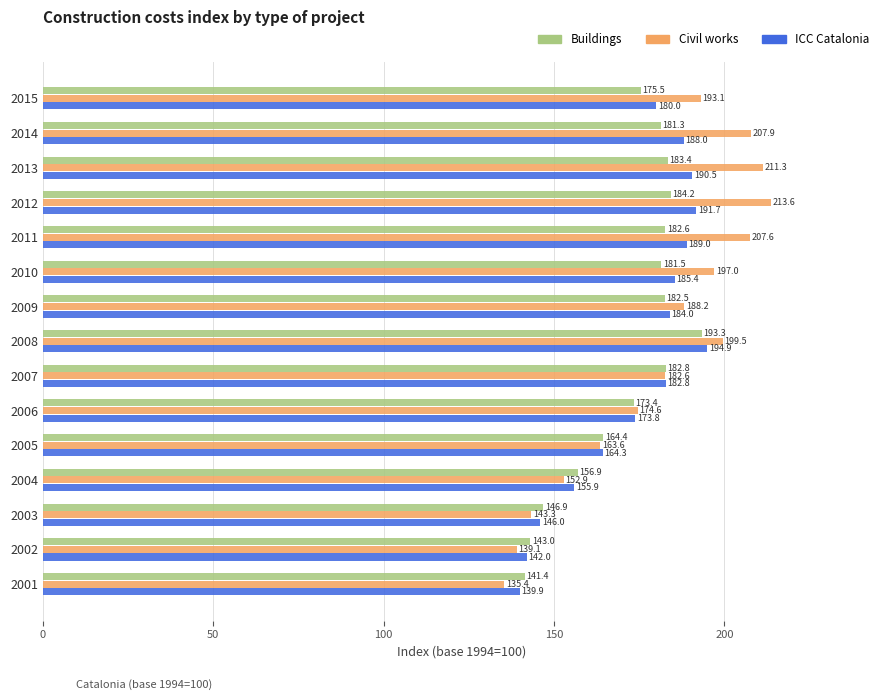

Between 2012 and 2002, which series saw the biggest shift?

Civil works